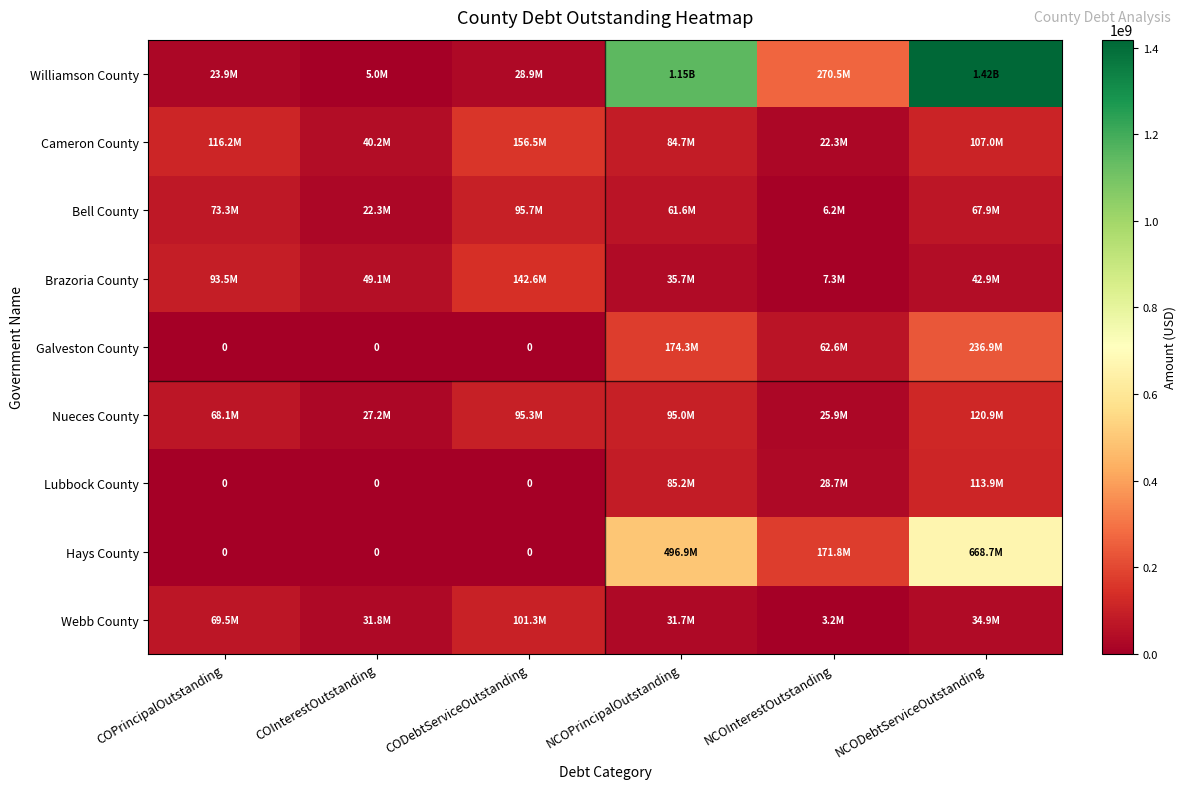

Which series has the widest spread of values?

Williamson County